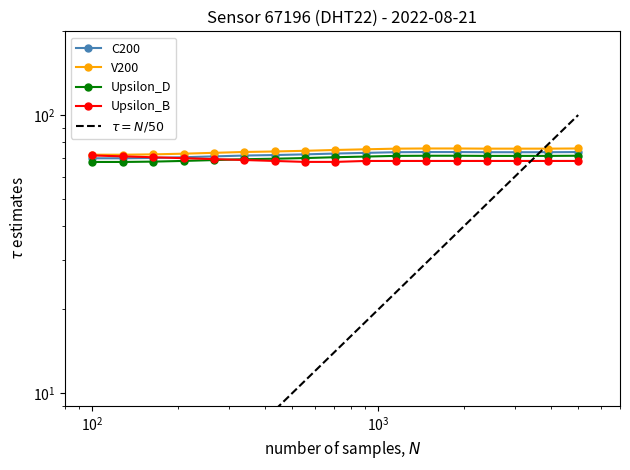

Is it true that temperature equals 30.1 at 02:15?

False